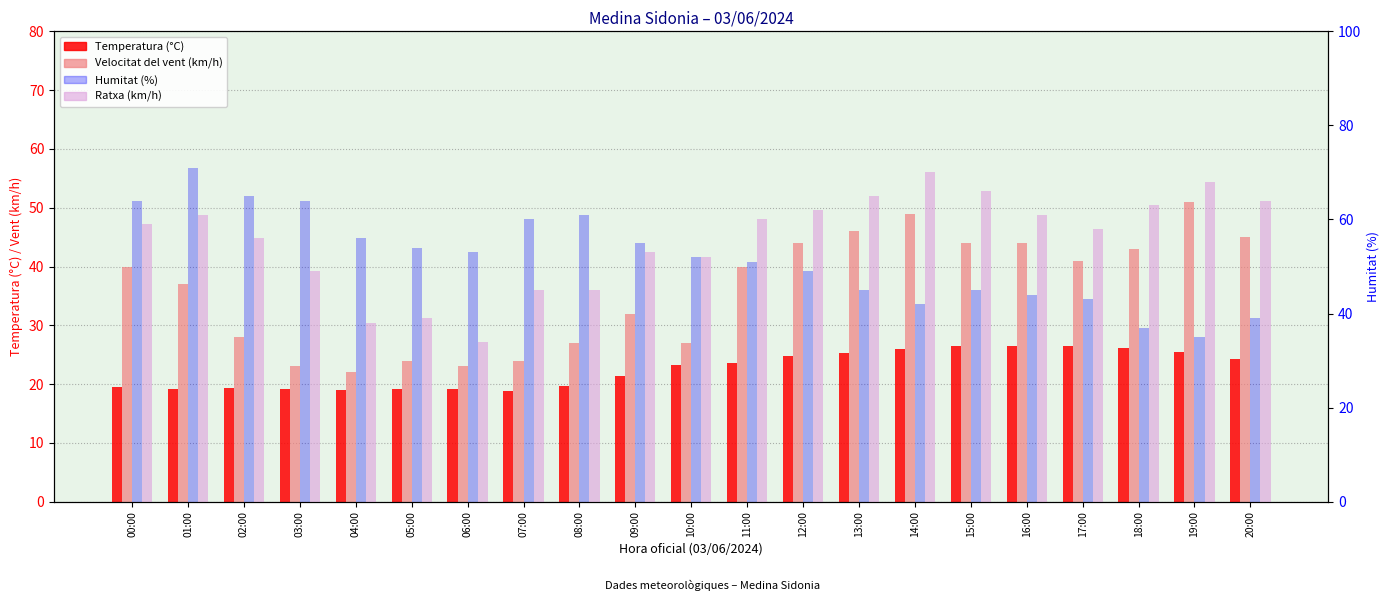

How many data points in Ratxa (km/h) are less than 59?

10